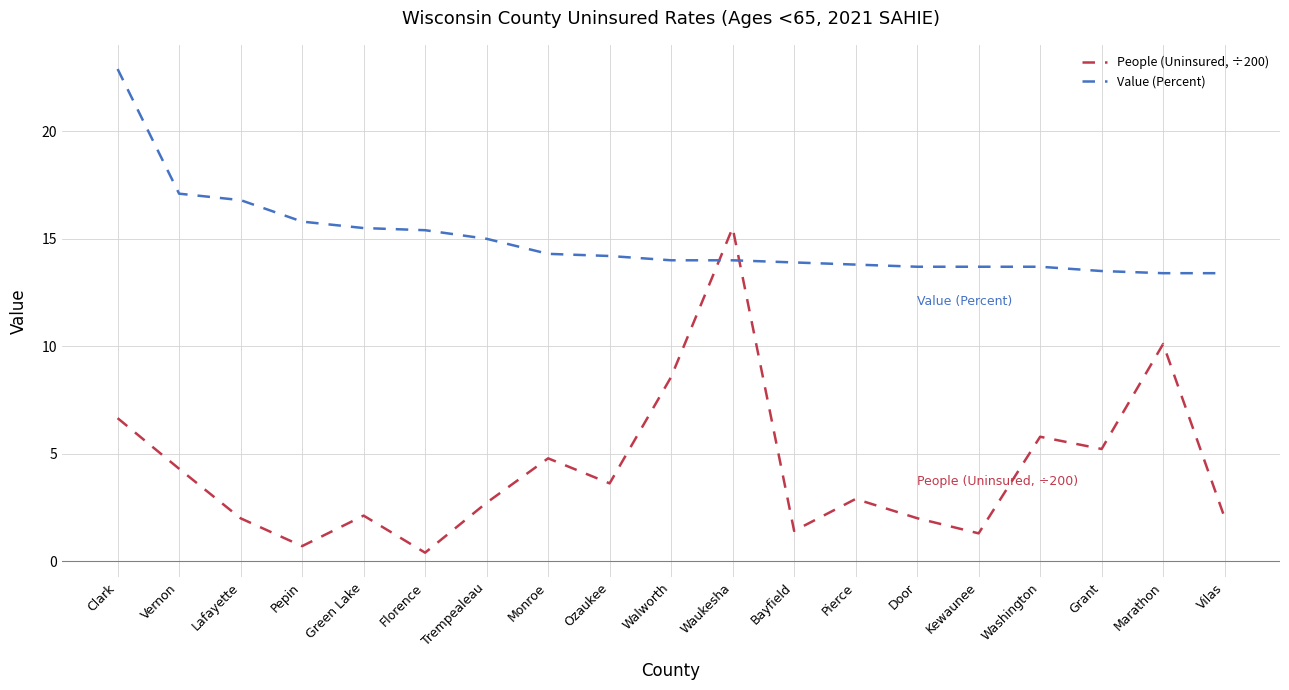

Which series has the largest range (max minus min)?

People (Uninsured, ÷200)